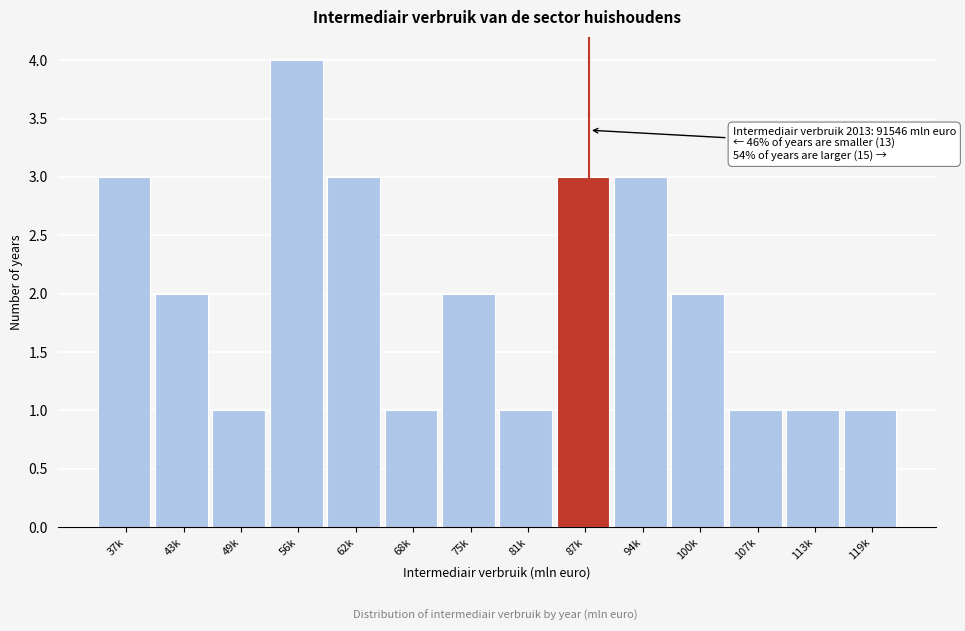

Reading left to right, extract all data points from this chart.

3	2	1	4	3	1	2	1	3	3	2	1	1	1